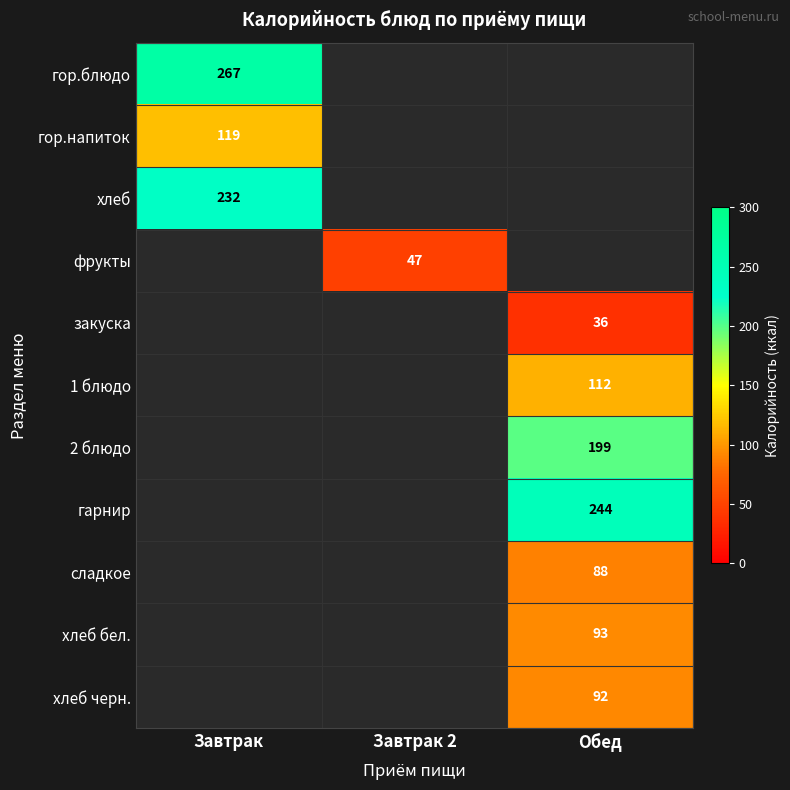

The гор.блюдо series shows 267 at Завтрак. True or false?

True